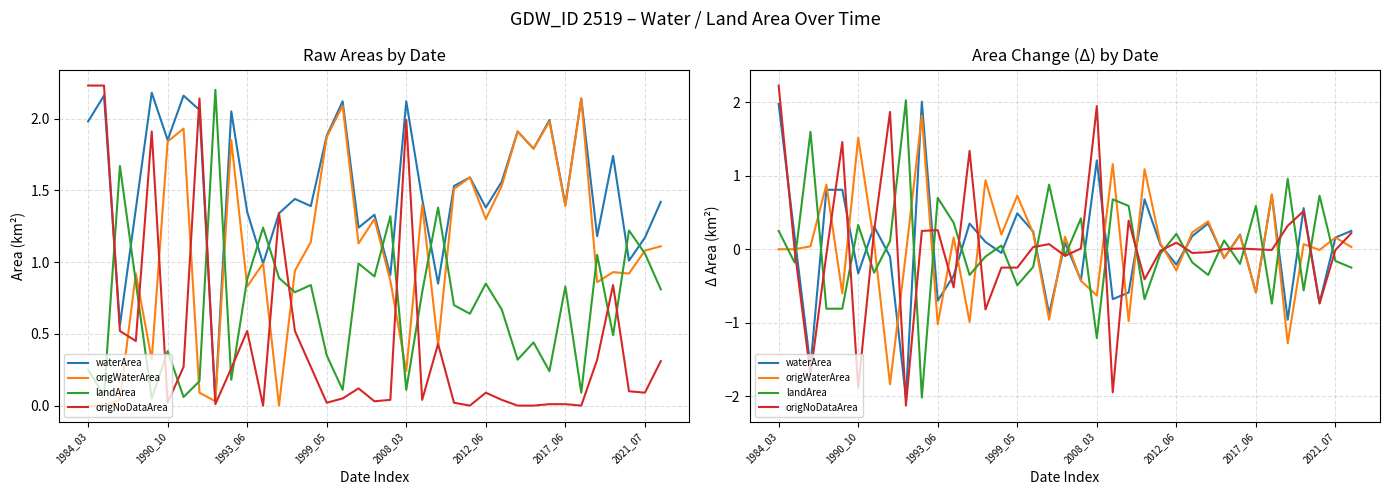

What is the minimum value shown in the chart?

-2.1